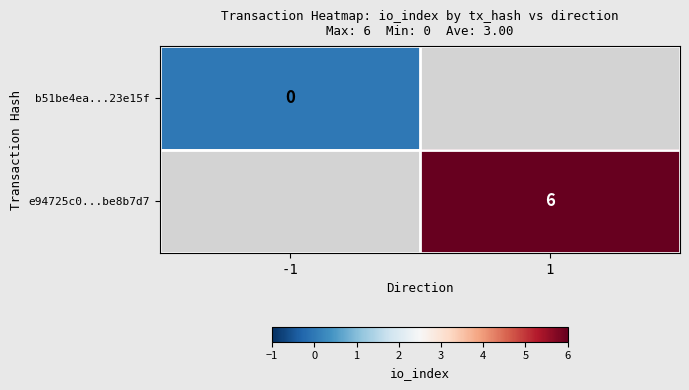

At which category does the chart reach its minimum across all series?

-1